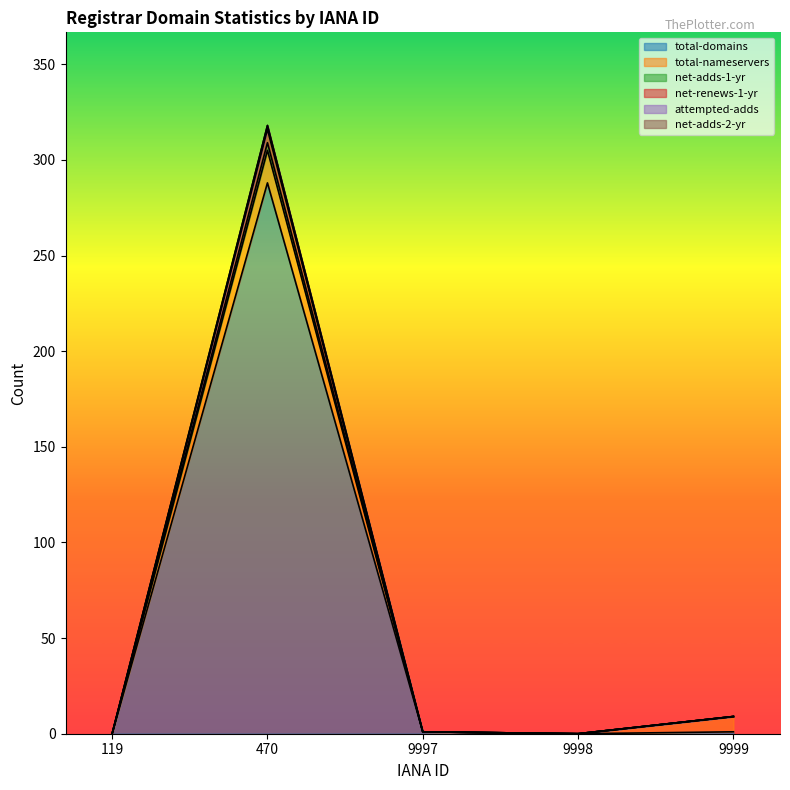

The net-adds-1-yr series shows 0 at 119. True or false?

True